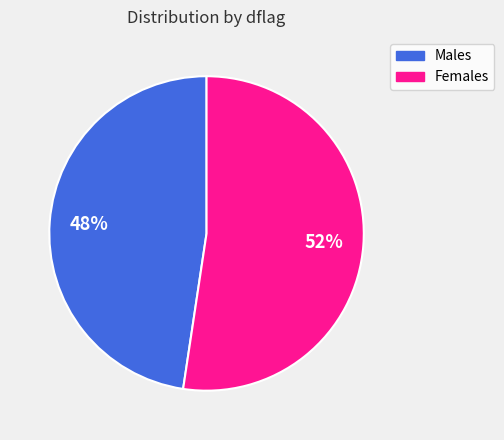

Is there a majority slice in this chart?

Yes